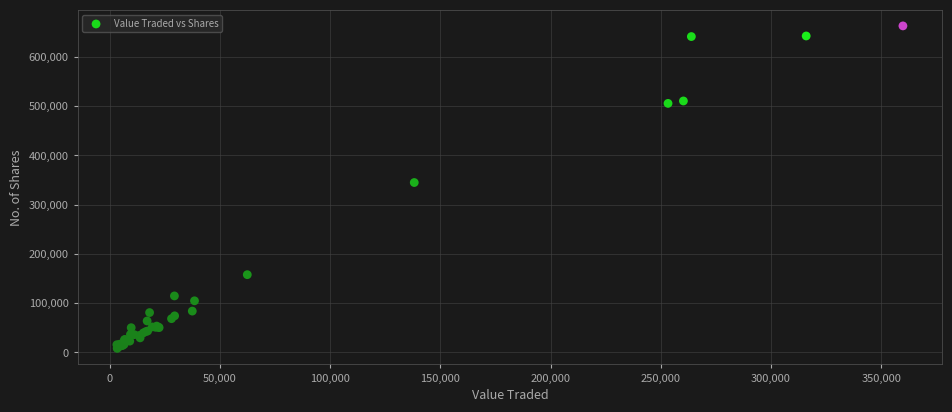

What Y value in the scatter plot is closest to 335798?

345049